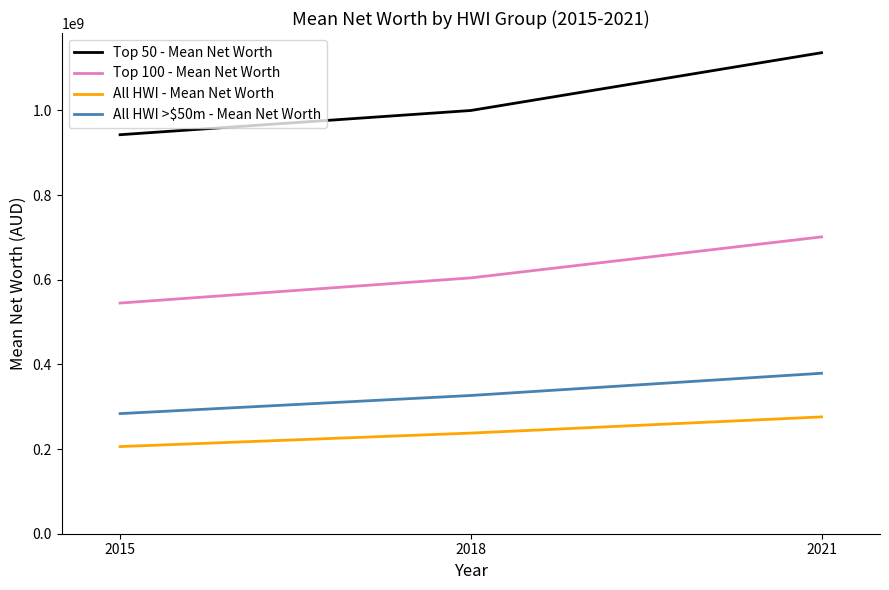

Reading left to right, what are all the values shown in this chart?

Top 50 - Mean Net Worth: 2015=942646000	2018=999885000	2021=1136367000
Top 100 - Mean Net Worth: 2015=544943000	2018=604383000	2021=701280000
All HWI - Mean Net Worth: 2015=205881000	2018=237740000	2021=275971000
All HWI >$50m - Mean Net Worth: 2015=283785000	2018=326608000	2021=379092000